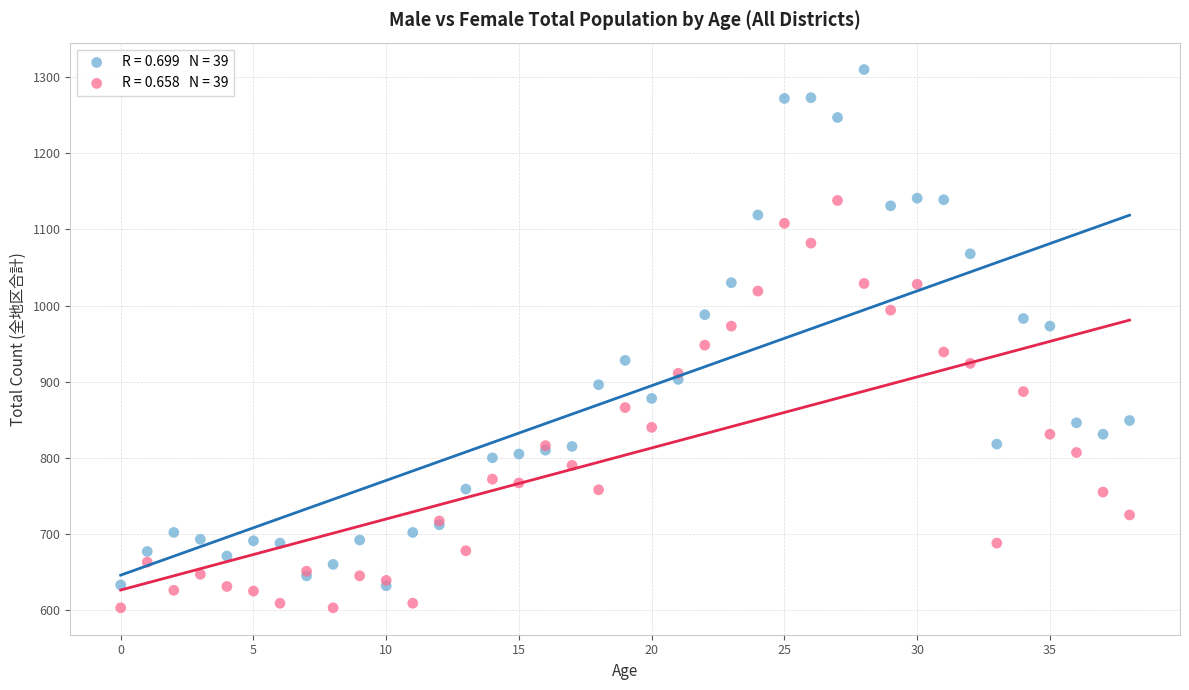

Across all series, what Y value is closest to 956?

948